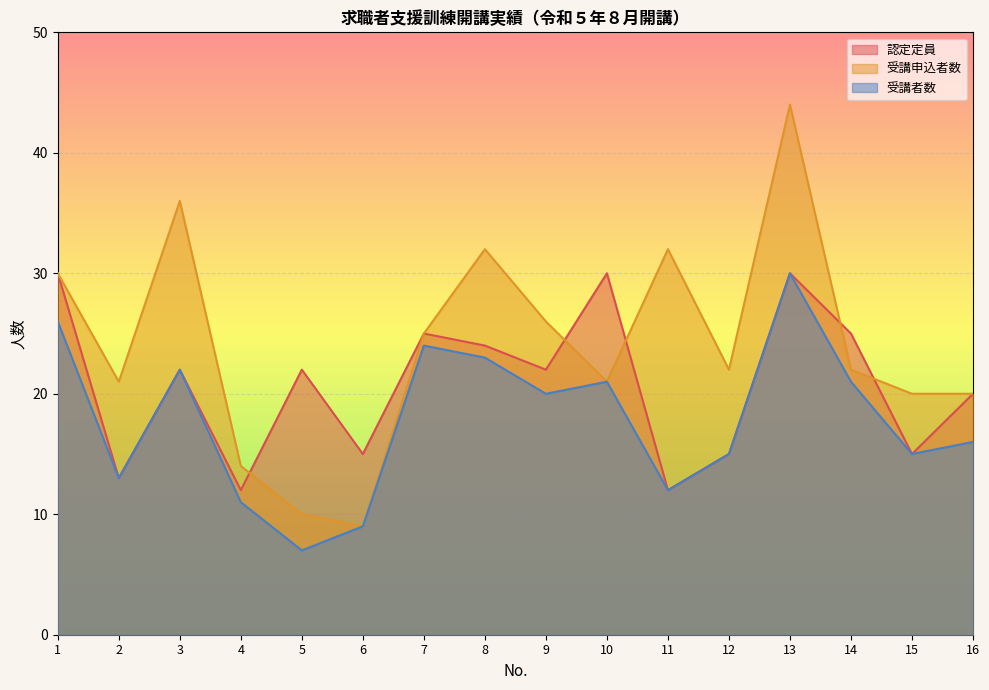

Reading right to left, extract all data points from this chart.

認定定員: 16=20	15=15	14=25	13=30	12=15	11=12	10=30	9=22	8=24	7=25	6=15	5=22	4=12	3=22	2=13	1=30
受講申込者数: 16=20	15=20	14=22	13=44	12=22	11=32	10=21	9=26	8=32	7=25	6=9	5=10	4=14	3=36	2=21	1=30
受講者数: 16=16	15=15	14=21	13=30	12=15	11=12	10=21	9=20	8=23	7=24	6=9	5=7	4=11	3=22	2=13	1=26